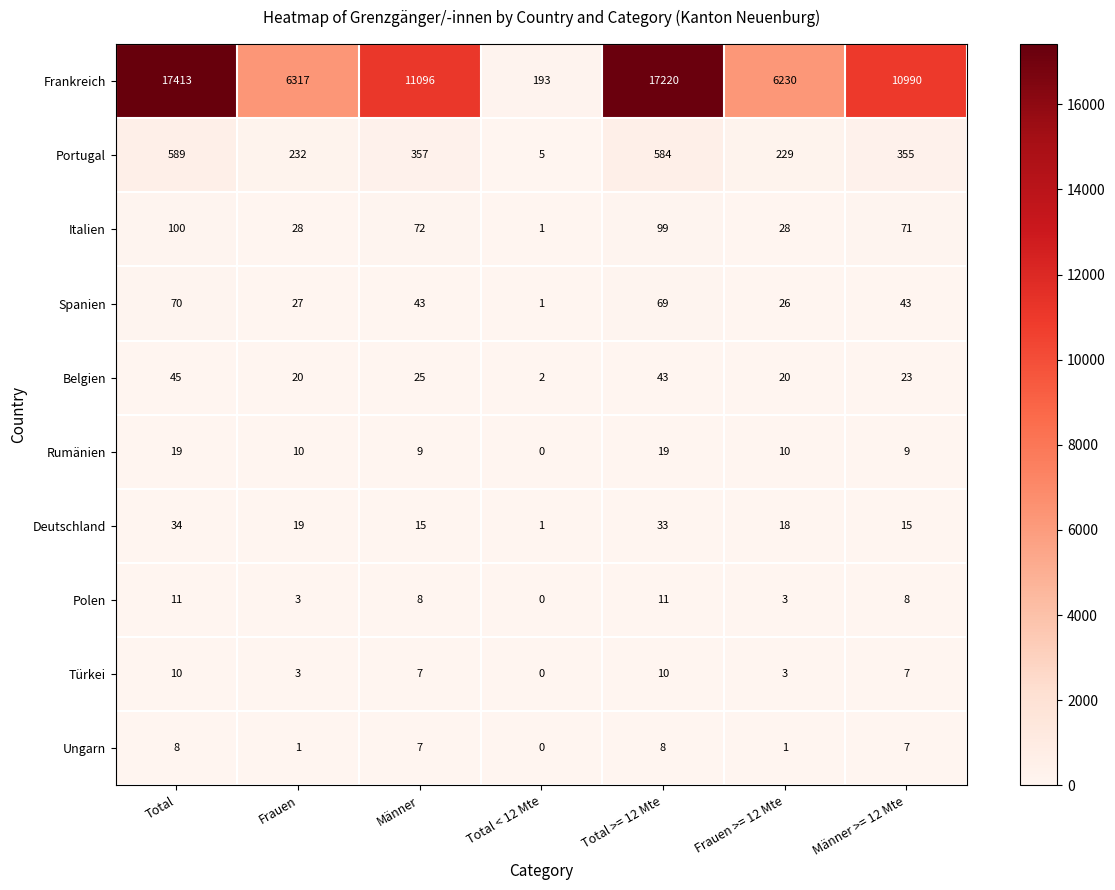

The value of Portugal at Frauen >= 12 Mte is 229. True or false?

True